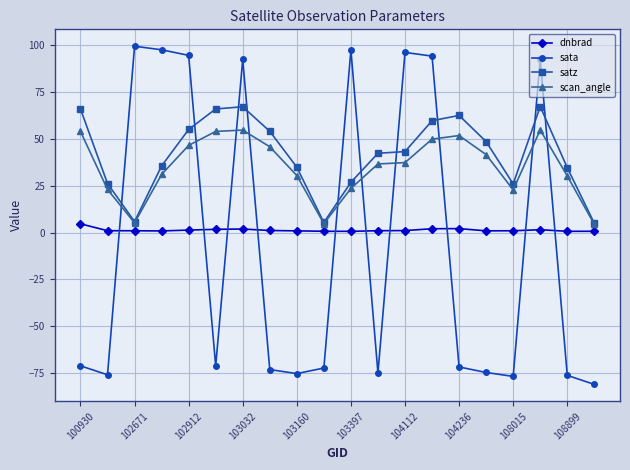

What is the smallest value displayed?

-81.1